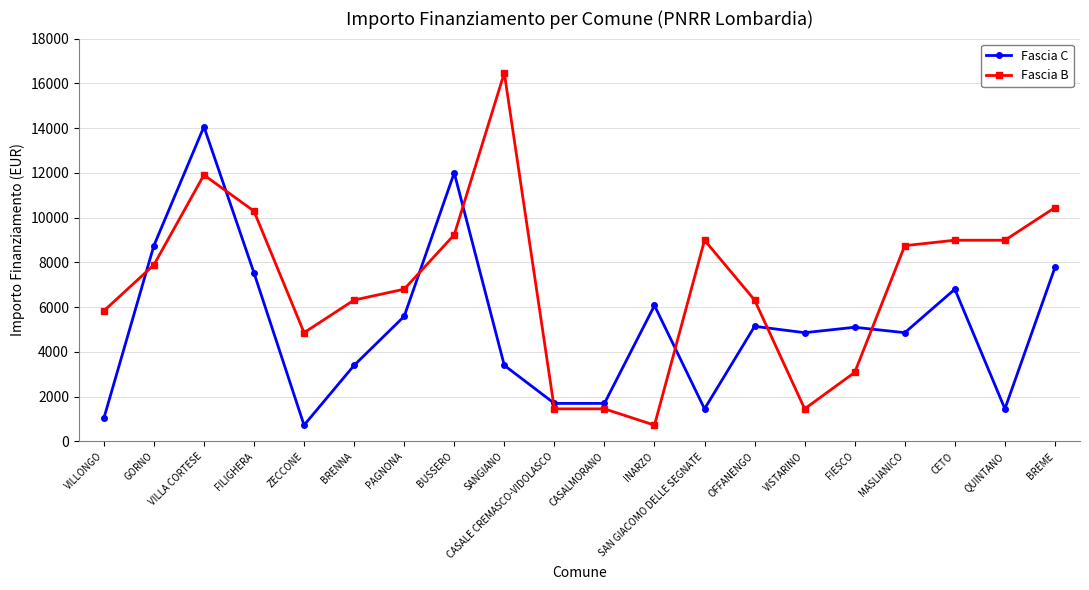

What is the spread (max minus min) of values at FIESCO?

2016